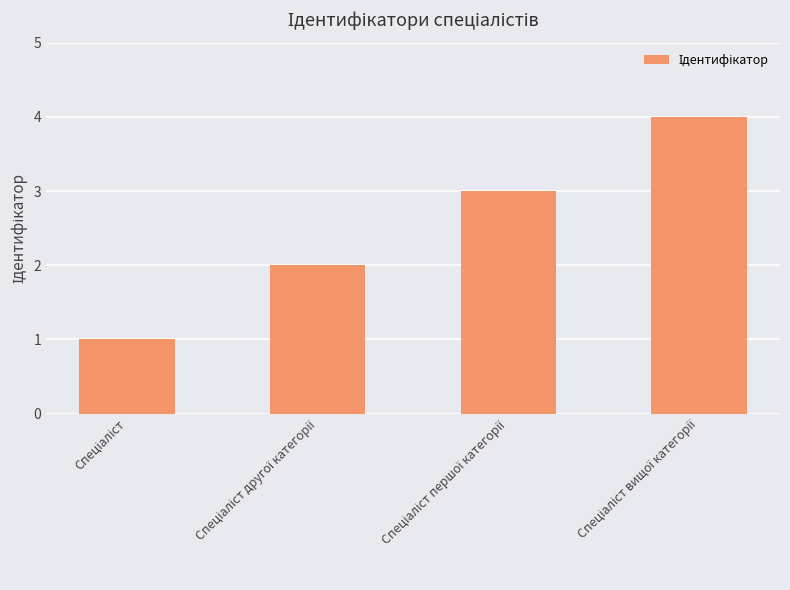

What is the sum of all values?

10